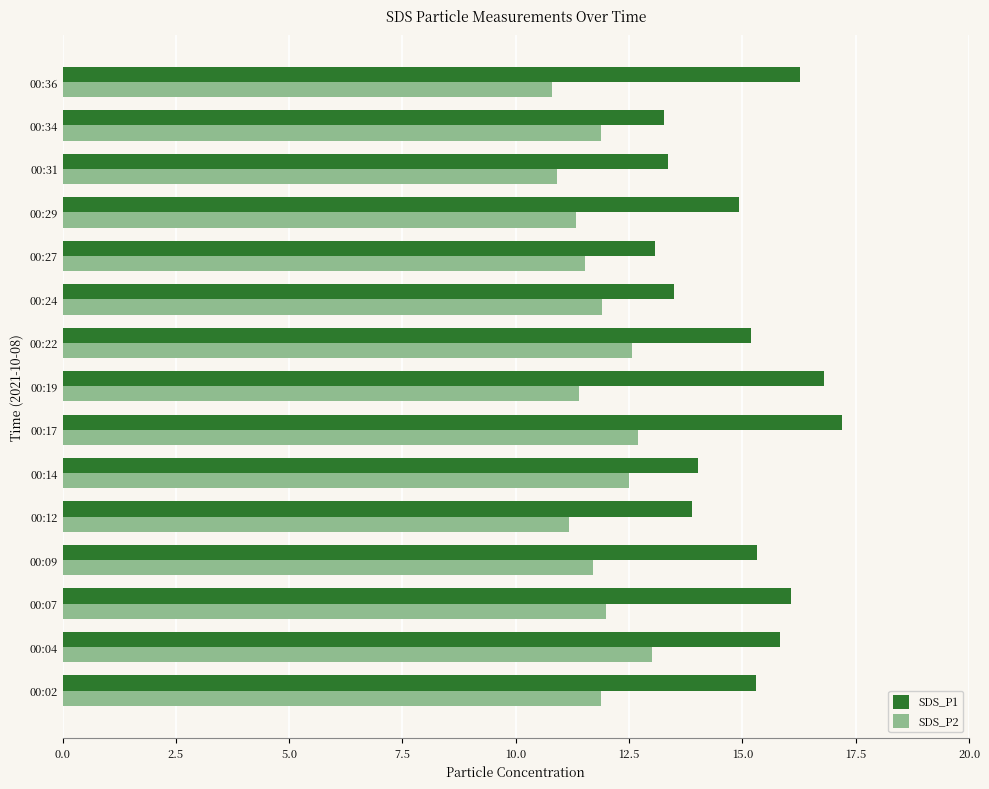

What is the lowest value of the SDS_P2 series?

10.8